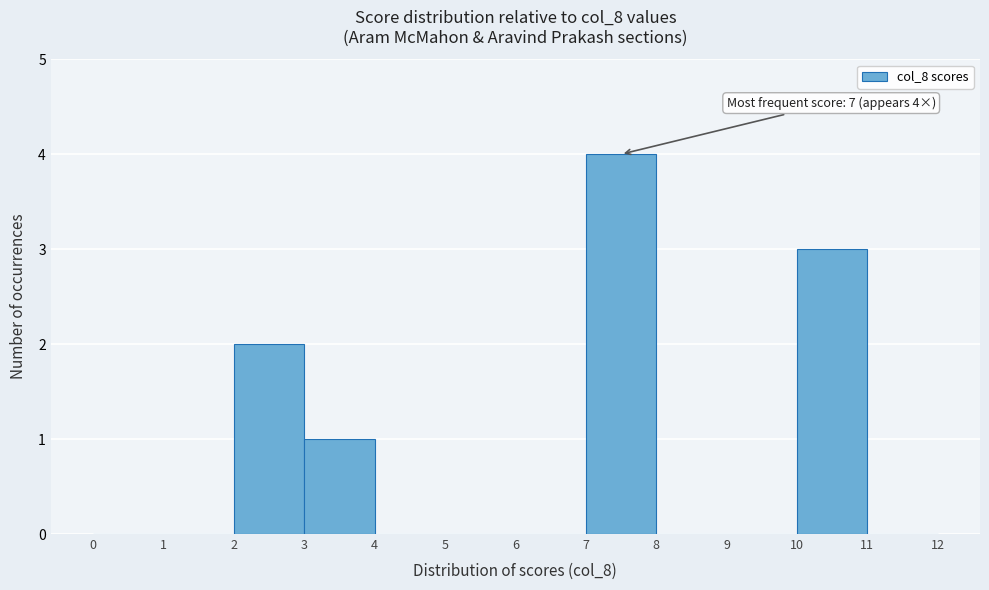

Which range on the x-axis has the tallest bar?

7 to 8